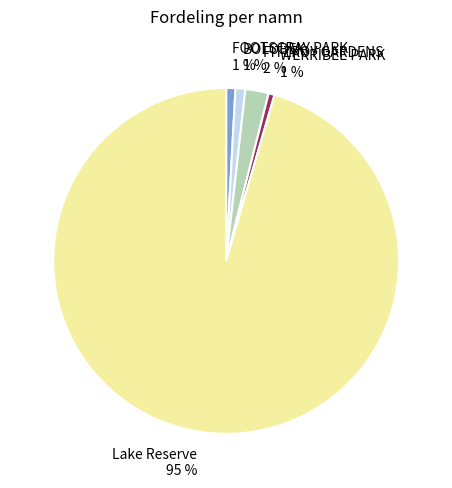

Count the number of slices in the pie.

5